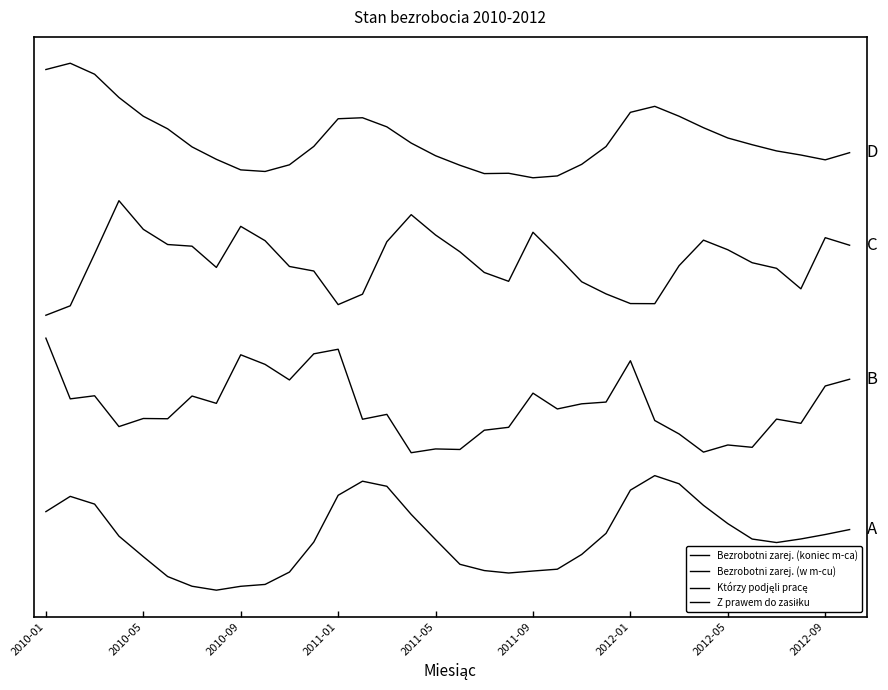

Does the chart have visible grid lines?

No